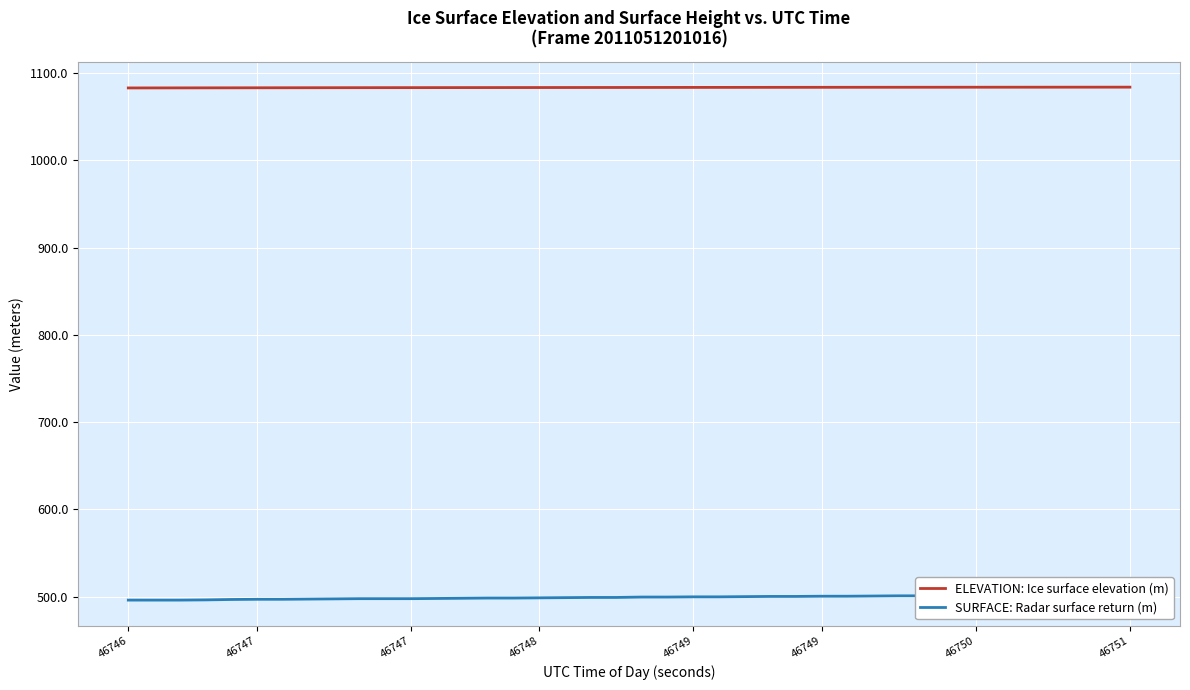

At how many categories does at least one series exceed 942?

40